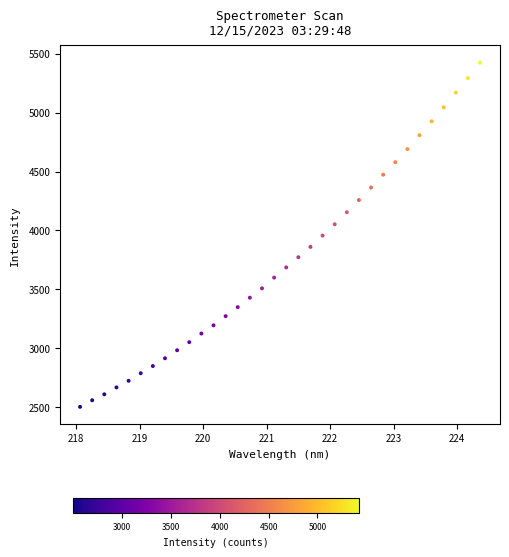

What is the range of X values (max minus min)?

6.3